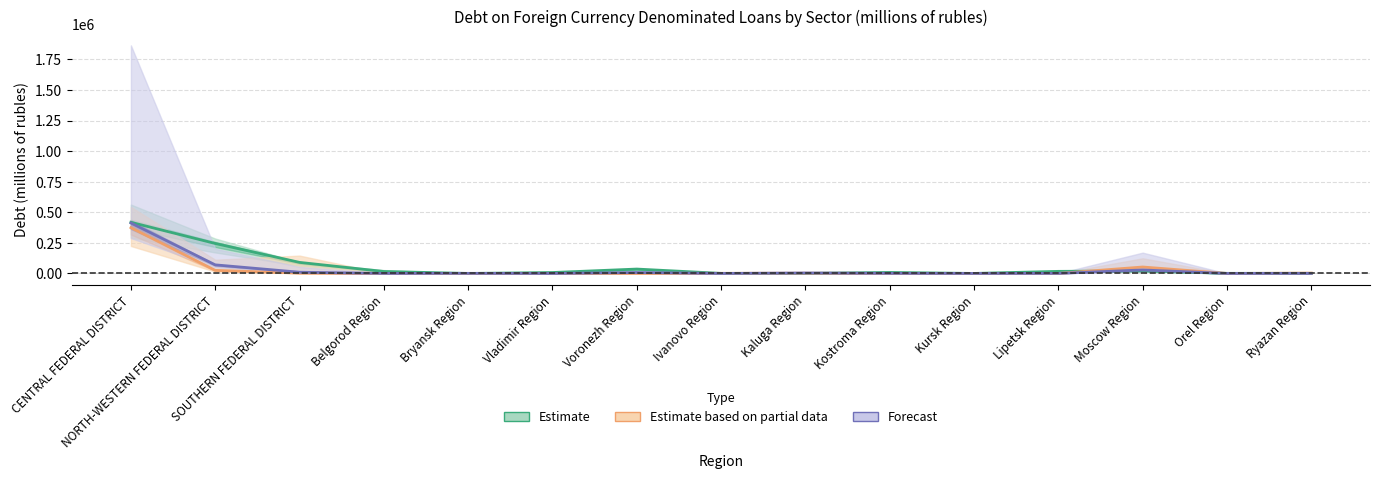

Is it true that Estimate equals 1018 at Ryazan Region?

True